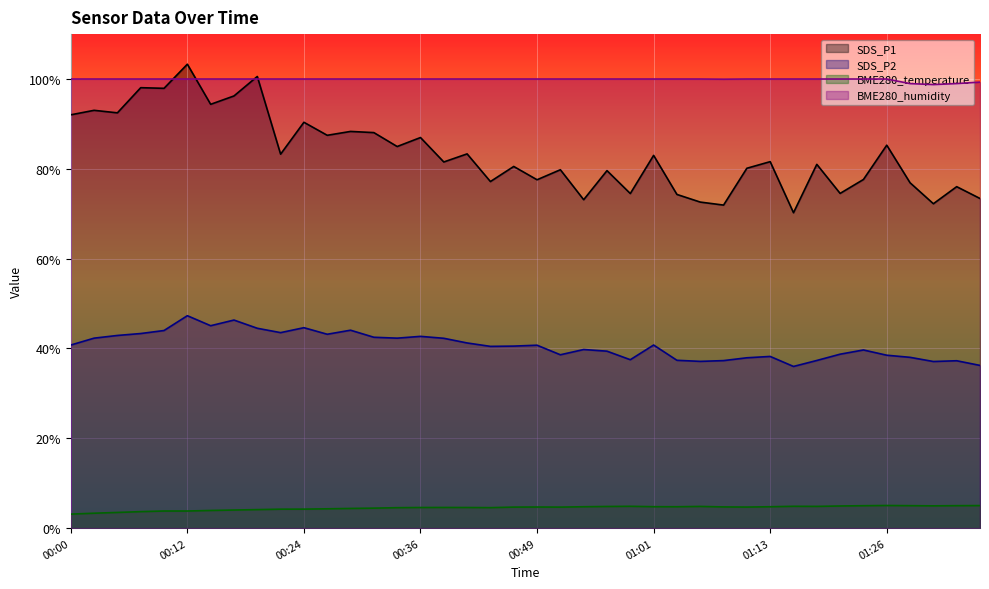

True or false: BME280_temperature and SDS_P1 cross at least once.

False